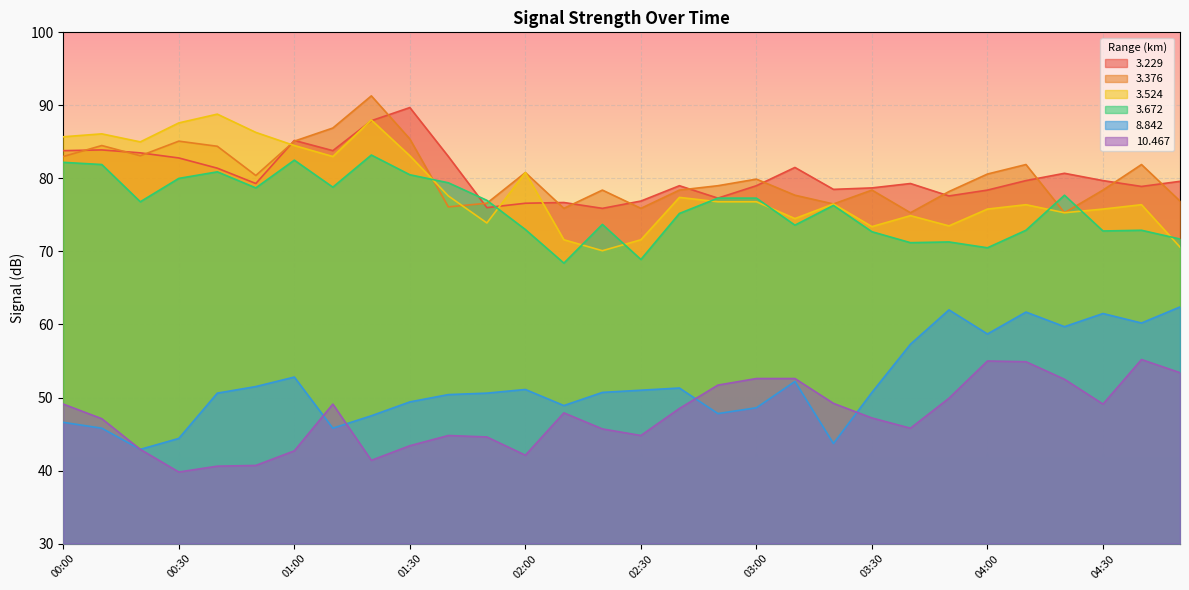

Reading left to right, what are all the values shown in this chart?

  3.229: 83.8	83.9	83.5	82.8	81.4	79.3	85.2	83.8	87.9	89.7	83.0	76.0	76.6	76.7	75.9	76.9	79.0	77.3	79.0	81.5	78.5	78.7	79.3	77.6	78.4	79.7	80.7	79.7	78.9	79.6
  3.376: 83.0	84.5	83.1	85.1	84.4	80.4	85.1	86.9	91.3	85.4	76.1	76.6	80.8	75.9	78.4	75.9	78.4	79.0	79.9	77.7	76.5	78.4	75.3	78.2	80.6	81.9	75.3	78.4	81.9	76.9
  3.524: 85.7	86.1	85.0	87.6	88.8	86.3	84.5	83.0	88.0	83.1	77.6	73.9	80.8	71.6	70.1	71.6	77.4	76.8	76.8	74.5	76.5	73.4	74.9	73.5	75.8	76.4	75.3	75.8	76.4	70.6
  3.672: 82.2	81.9	76.8	80.0	80.9	78.7	82.5	78.8	83.2	80.5	79.4	77.0	73.0	68.4	73.7	68.9	75.2	77.3	77.3	73.6	76.3	72.7	71.2	71.3	70.5	72.9	77.7	72.8	72.9	71.7
  8.842: 46.6	45.8	42.9	44.4	50.6	51.5	52.8	45.8	47.5	49.4	50.4	50.6	51.1	48.9	50.7	51.0	51.3	47.8	48.6	52.2	43.7	50.7	57.3	62.0	58.7	61.7	59.7	61.5	60.2	62.4
 10.467: 49.1	47.1	42.9	39.8	40.6	40.7	42.7	49.1	41.4	43.4	44.8	44.6	42.1	47.9	45.7	44.8	48.5	51.7	52.6	52.6	49.2	47.2	45.8	49.9	55.0	54.9	52.5	49.1	55.2	53.4